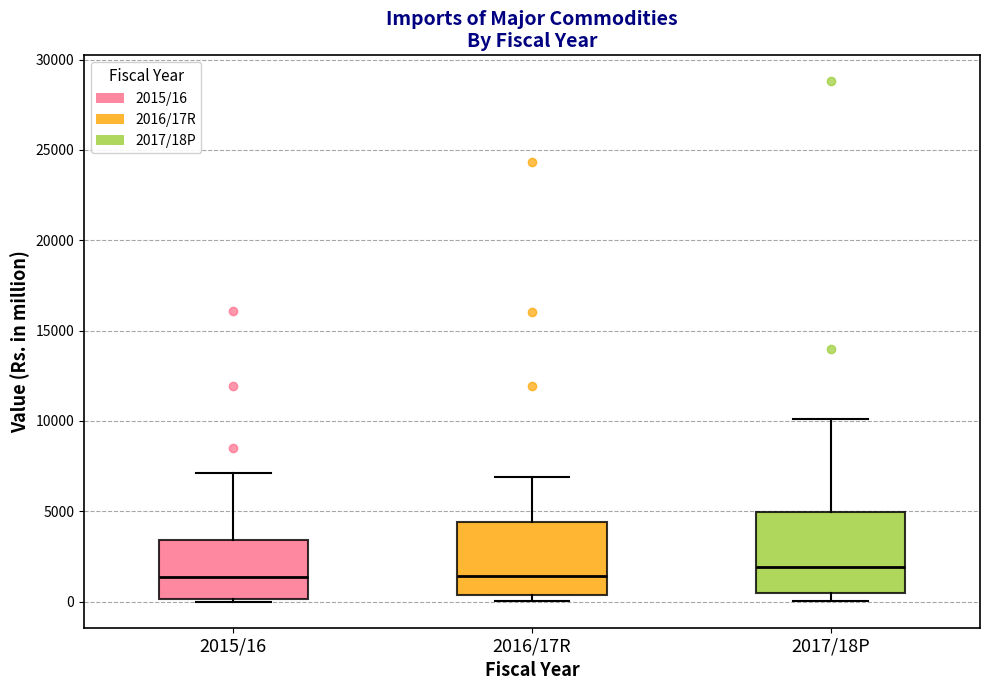

Reading left to right, read every box against the y-axis: the position of its median line, the range the box covers, and the ends of its whiskers. The values are not printed on the chart, so give them approximately, as read against the axis.

2015/16: median 1500, box 0 to 3500, whiskers 0 to 7000
2016/17R: median 1500, box 500 to 4500, whiskers 0 to 7000
2017/18P: median 2000, box 500 to 5000, whiskers 0 to 10000